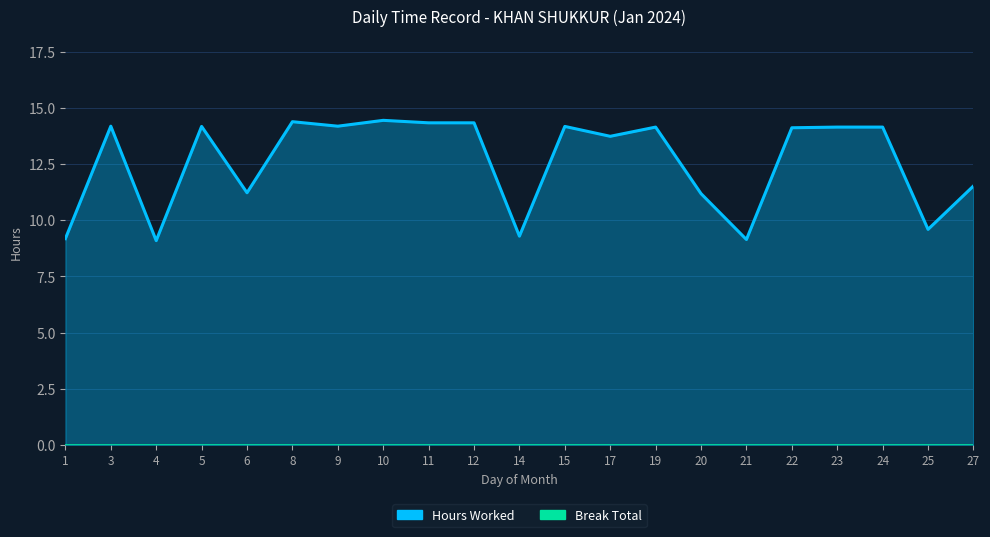

What is the difference between the maximum and second lowest values?

5.3